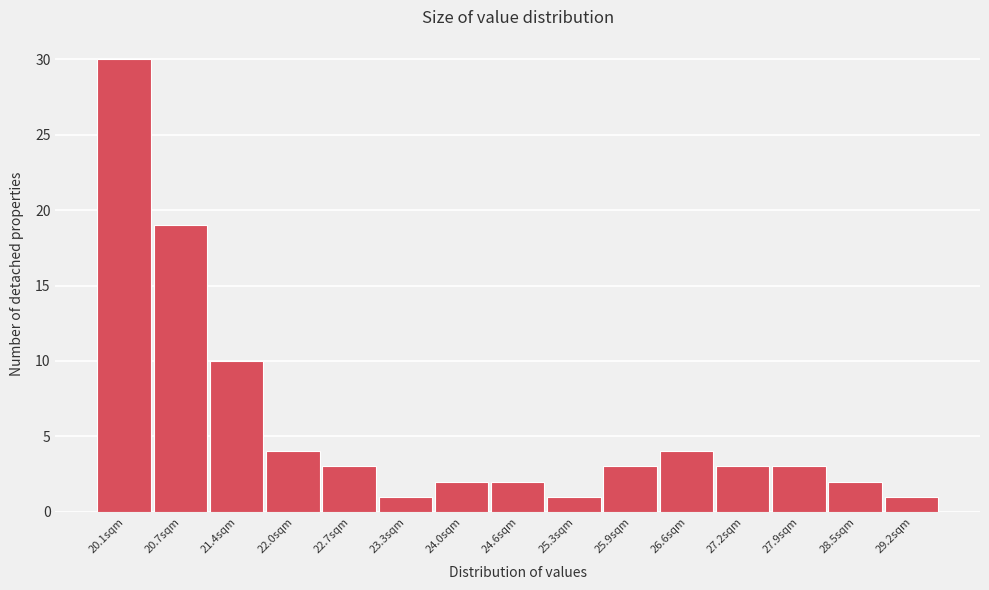

Reading left to right, what are all the values shown in this chart?

20.1sqm=30	20.7sqm=19	21.4sqm=10	22.0sqm=4	22.7sqm=3	23.3sqm=1	24.0sqm=2	24.6sqm=2	25.3sqm=1	25.9sqm=3	26.6sqm=4	27.2sqm=3	27.9sqm=3	28.5sqm=2	29.2sqm=1